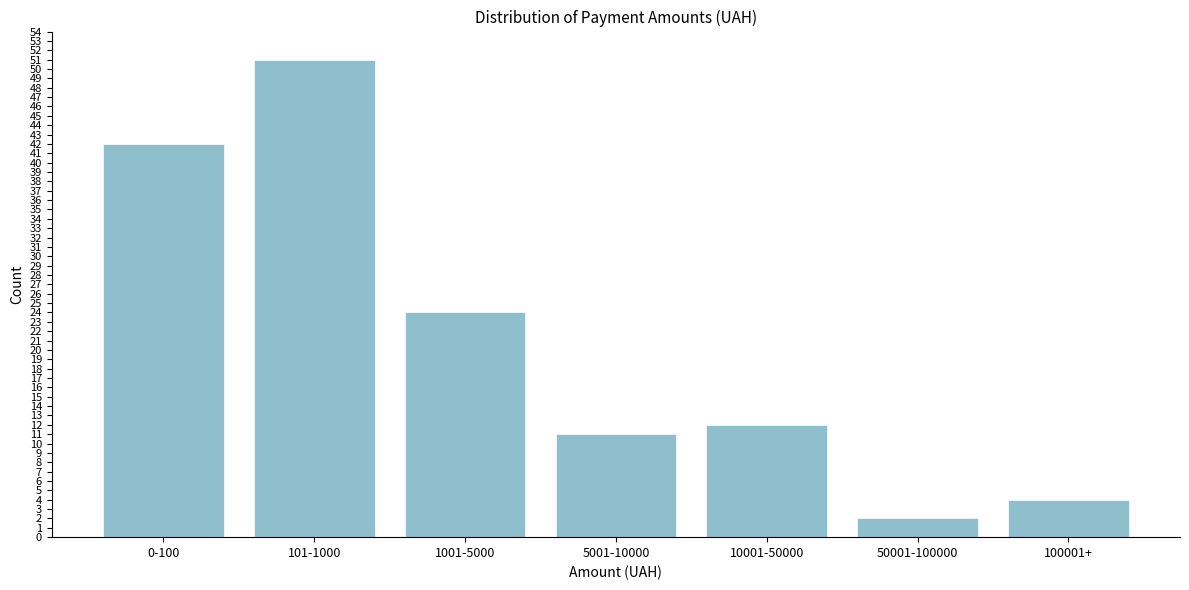

Reading right to left, what are all the values shown in this chart?

4	2	12	11	24	51	42